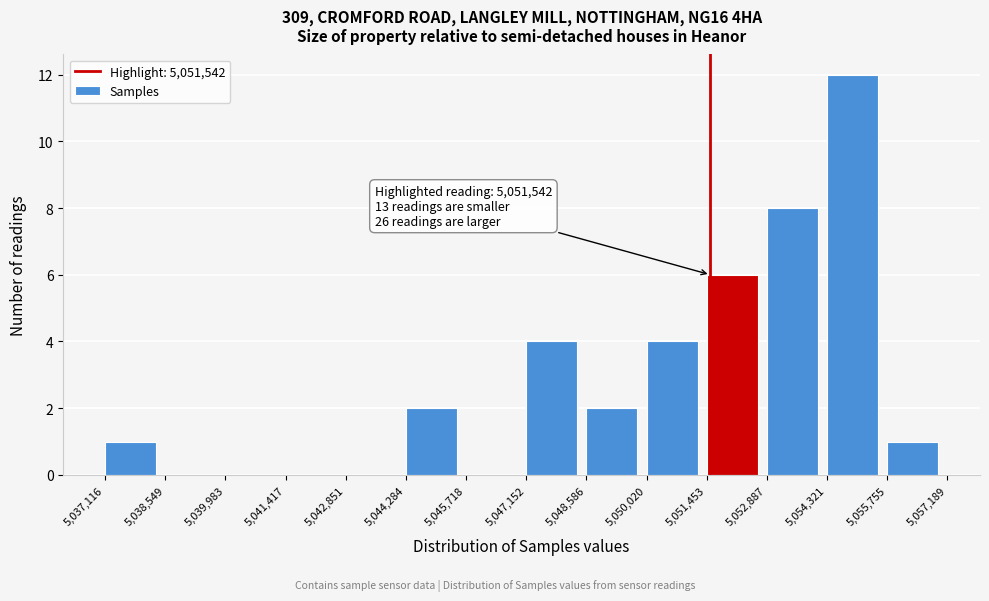

Over which range of the x-axis is the bar tallest?

5,054,321 to 5,055,755